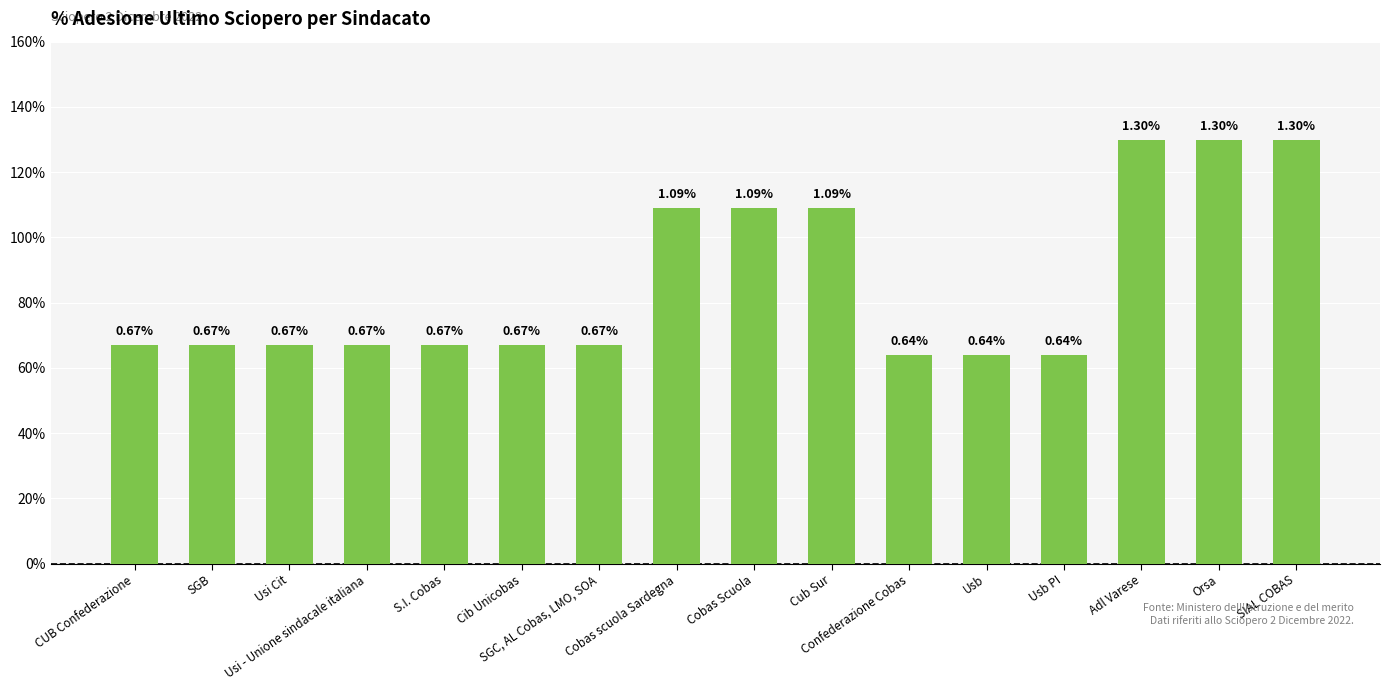

Count the number of categories in the chart.

16